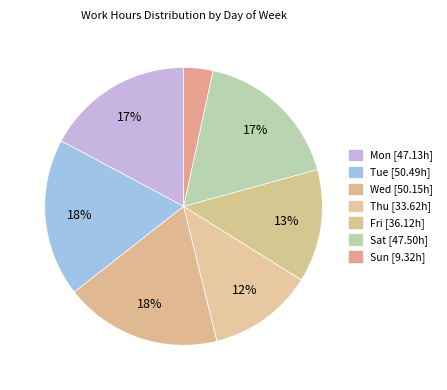

Count the number of slices in the pie.

7